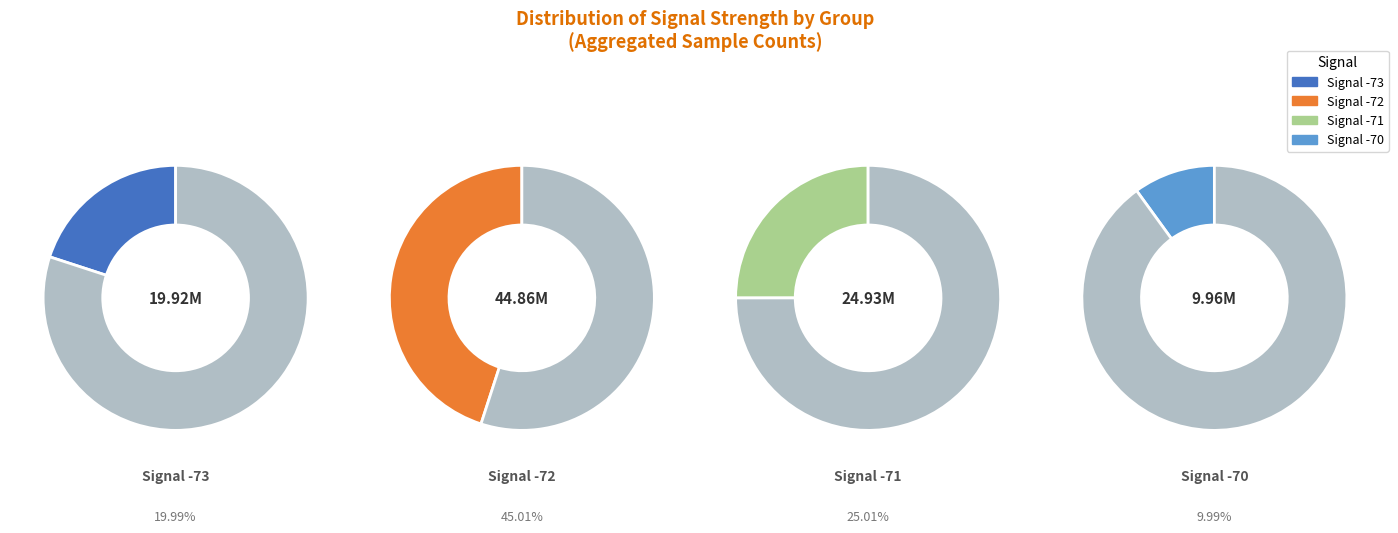

The 7 slice represents 9% of the pie. True or false?

True